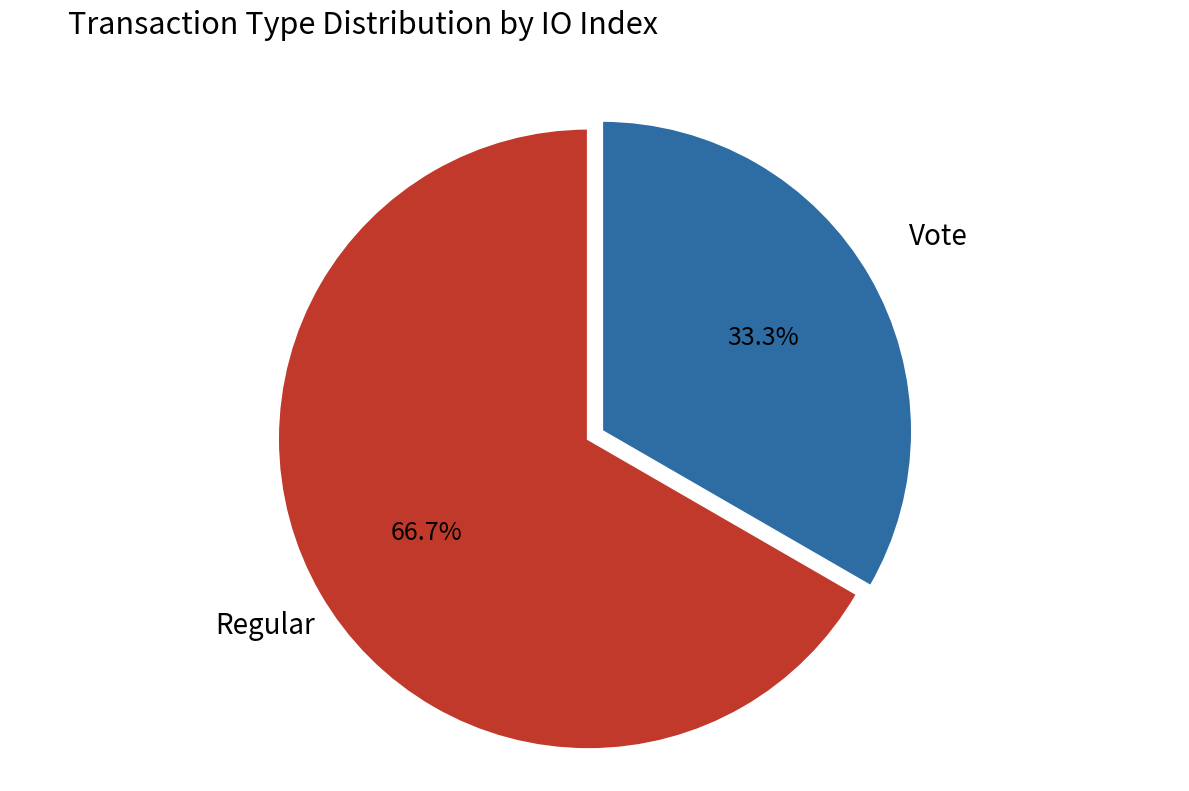

Which slice is the smallest?

Vote